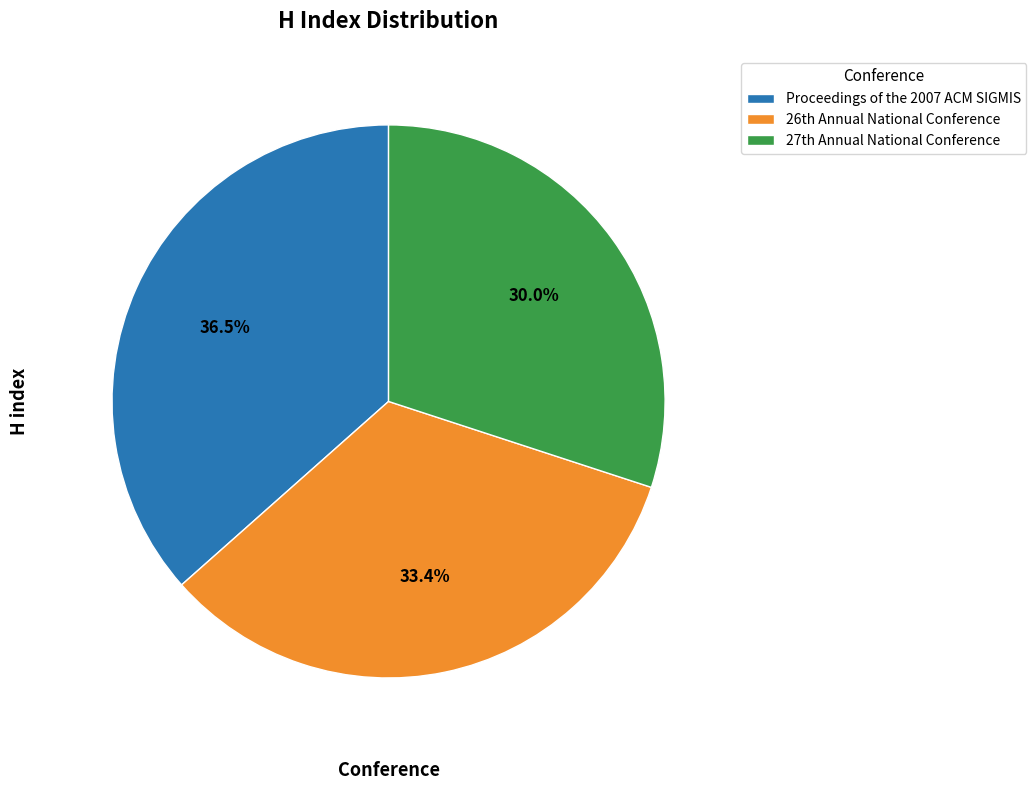

What is the largest slice in the pie chart?

Proceedings of the 2007 ACM SIGMIS